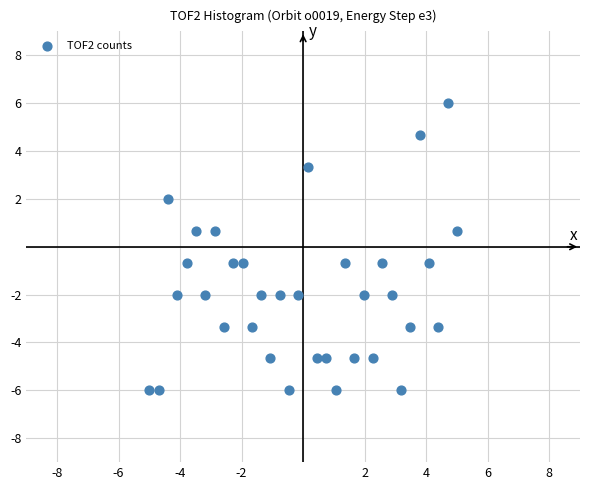

What is the range of Y values (max minus min)?

12.0